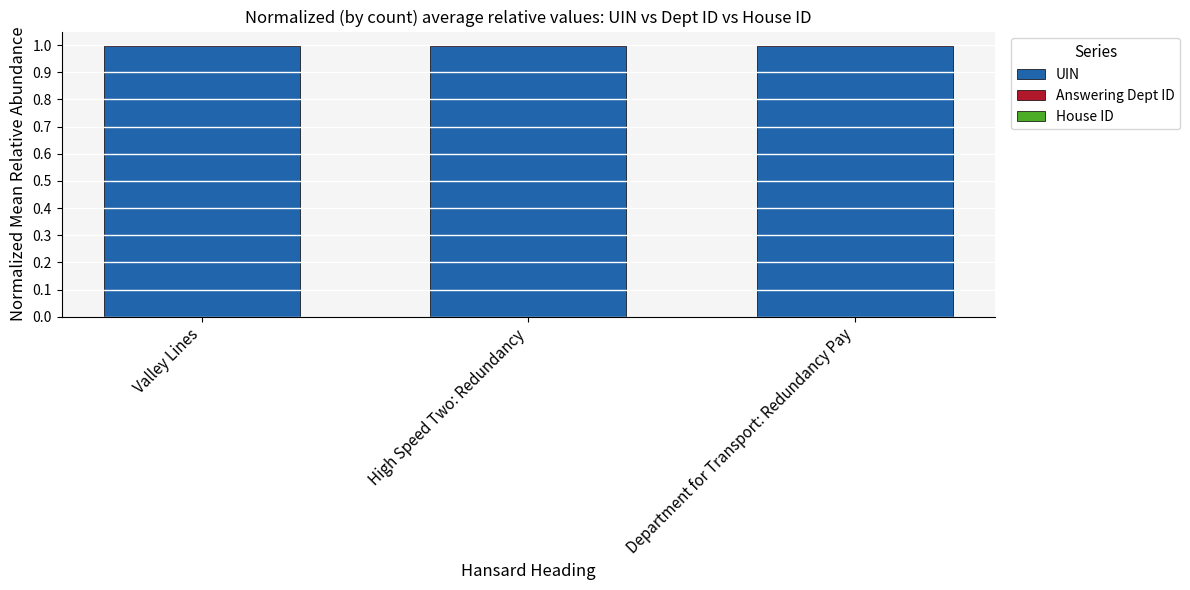

The value of UIN at Department for Transport: Redundancy Pay is 1.0. True or false?

True